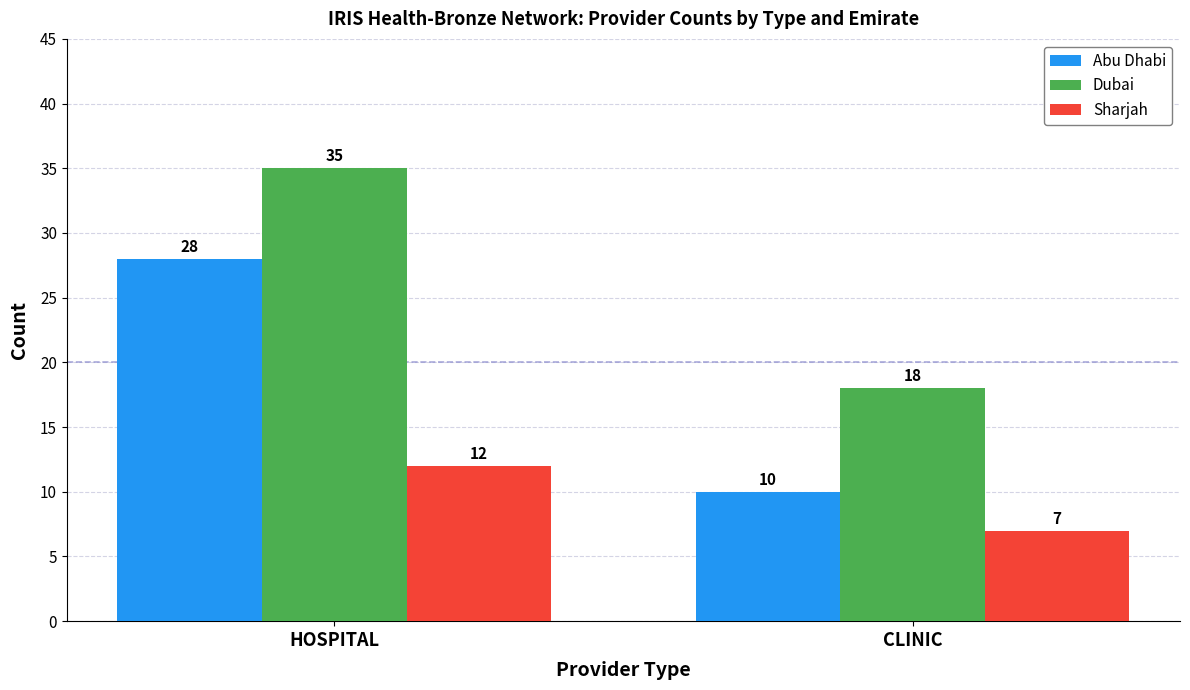

The value of Sharjah at CLINIC is 11. True or false?

False